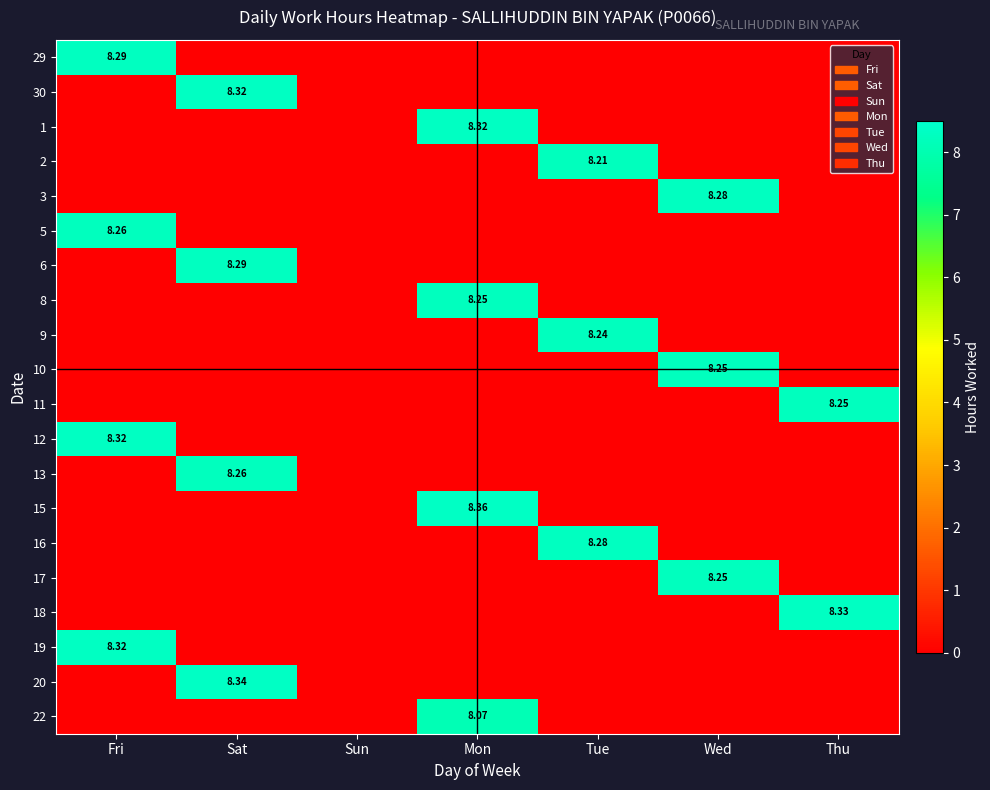

How many values in 13 are above zero?

1